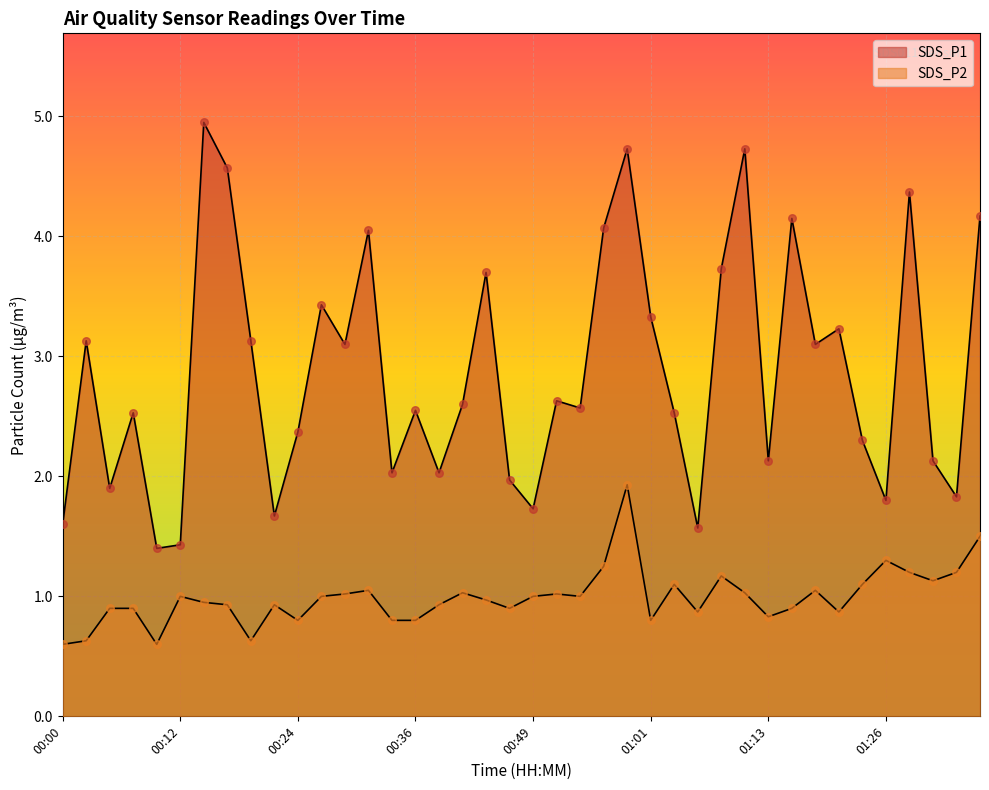

What are all the series names shown in the legend?

SDS_P1, SDS_P2